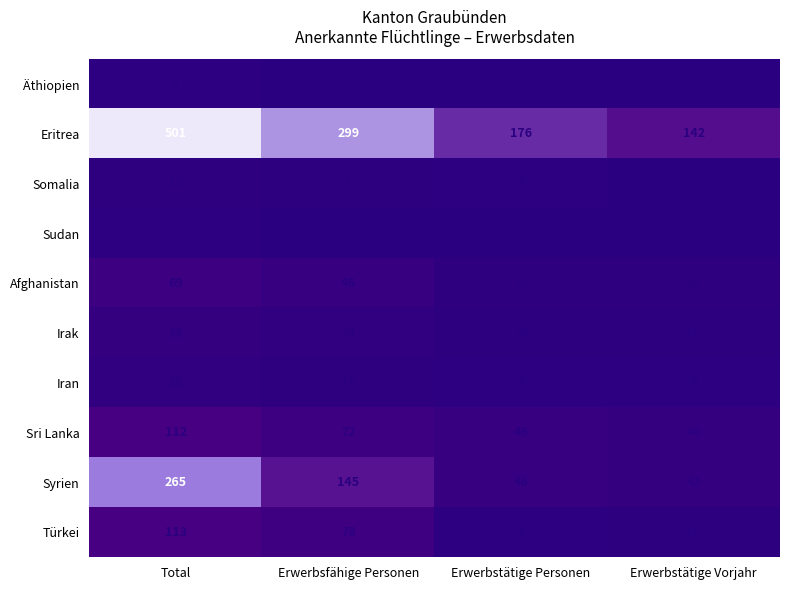

Rank the categories by Syrien value from highest to lowest.

Total, Erwerbsfähige Personen, Erwerbstätige Personen, Erwerbstätige Vorjahr